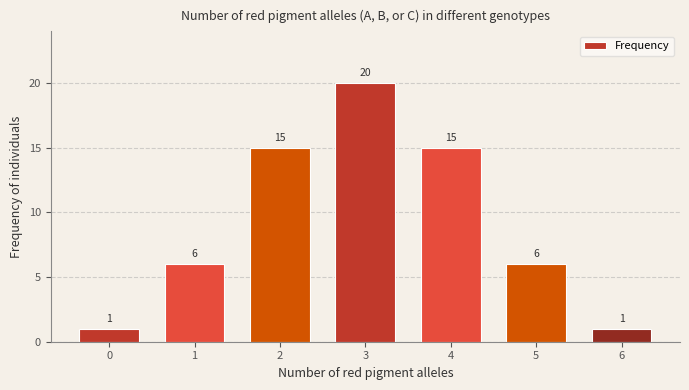

Reading left to right, what are all the values shown in this chart?

0=1	1=6	2=15	3=20	4=15	5=6	6=1